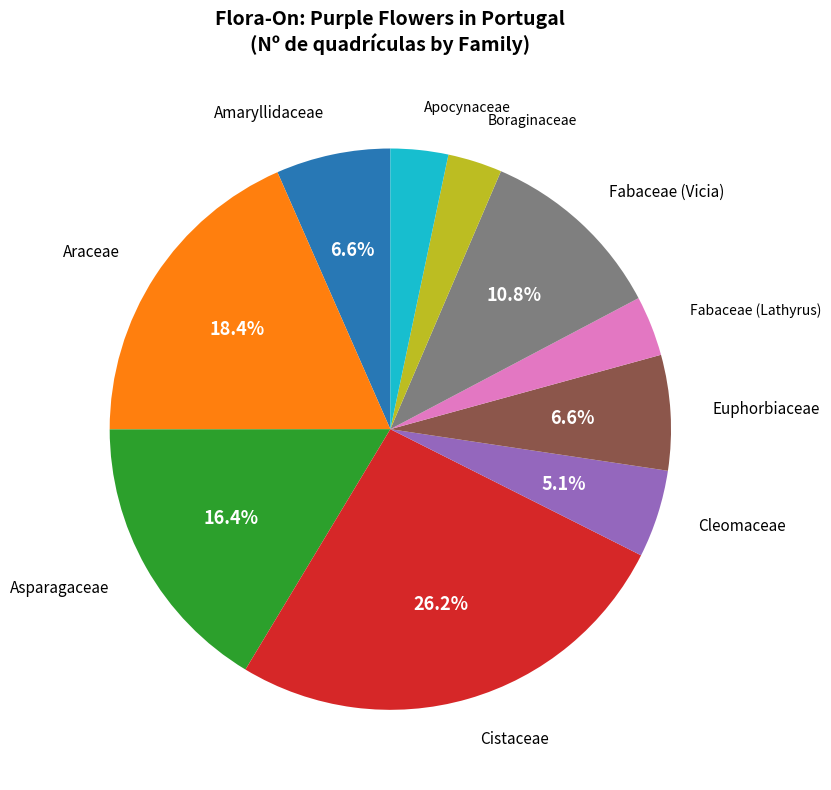

True or false: Amaryllidaceae accounts for 1% of the total.

False